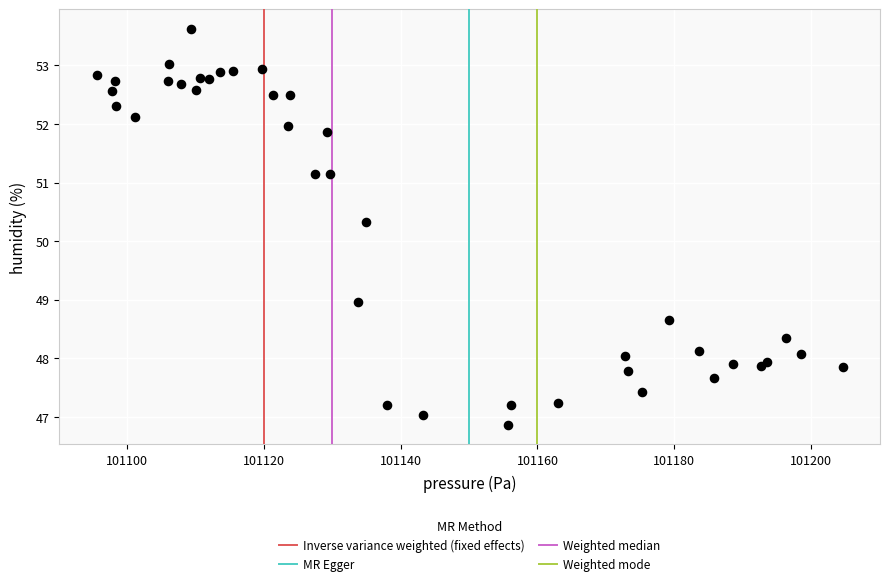

What Y value in the scatter plot is closest to 50?

50.3